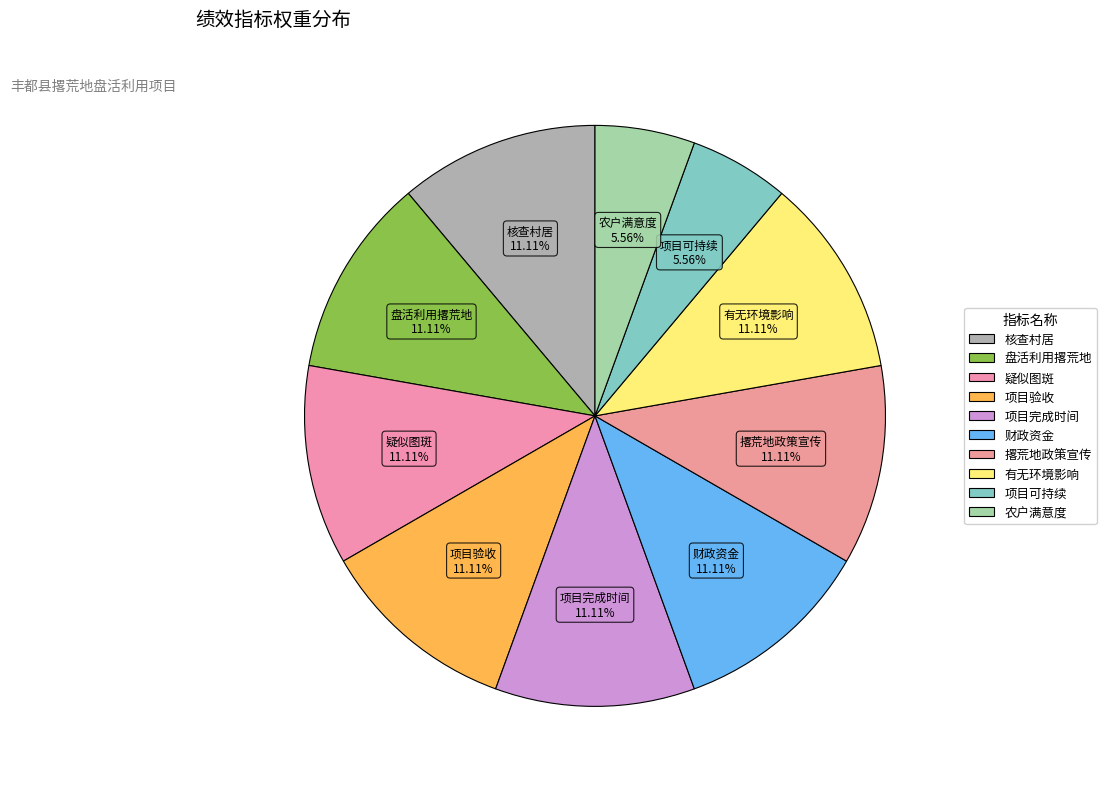

How many slices are in this pie chart?

10